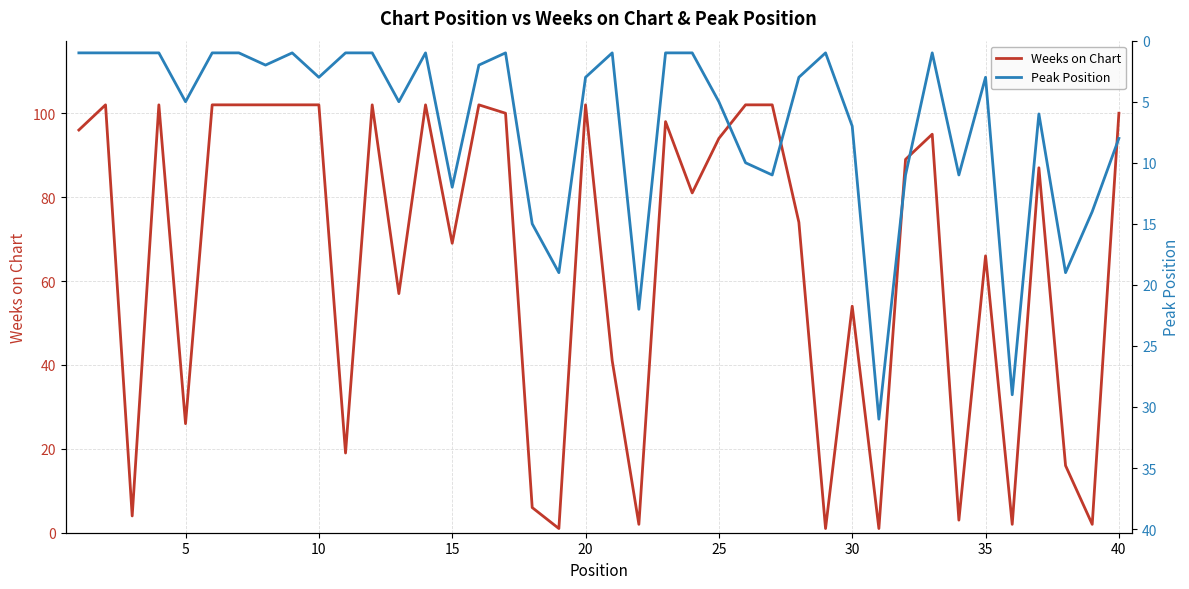

At which label is Weeks on Chart closest to 51?

30